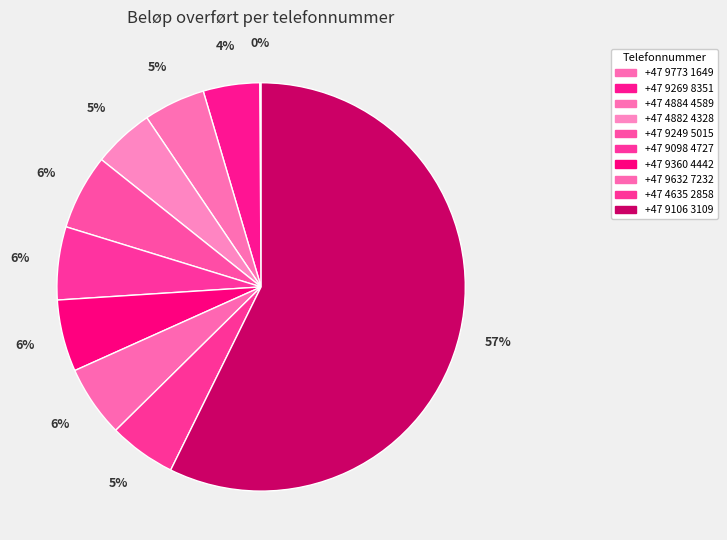

What is the change in value from +47 9269 8351 to +47 9632 7232?

+1365